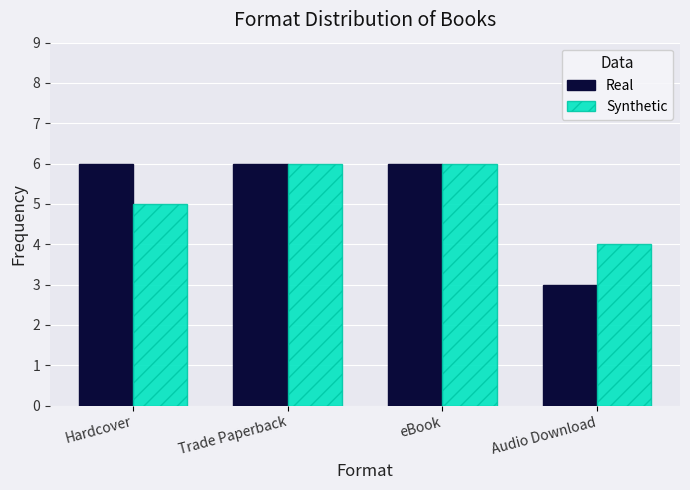

How many Synthetic values are between 5 and 6?

3